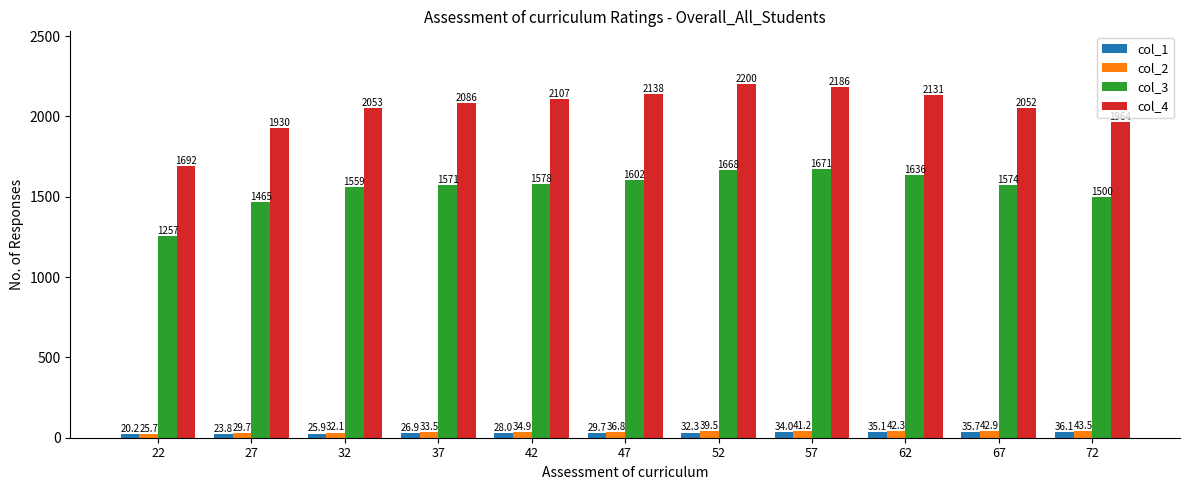

What is the sum of all col_4 values?

22539.0